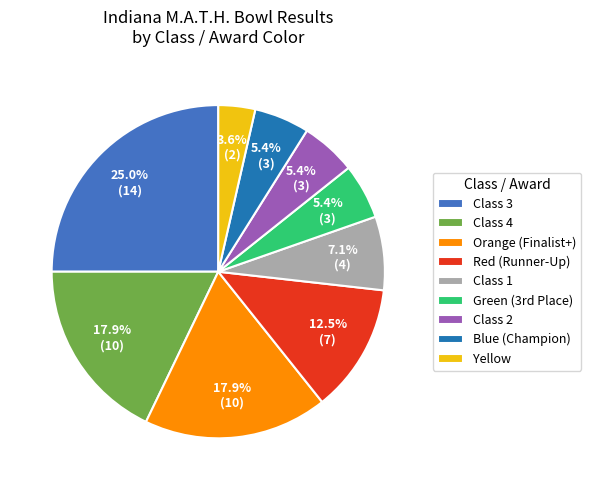

How many slices are in this pie chart?

9